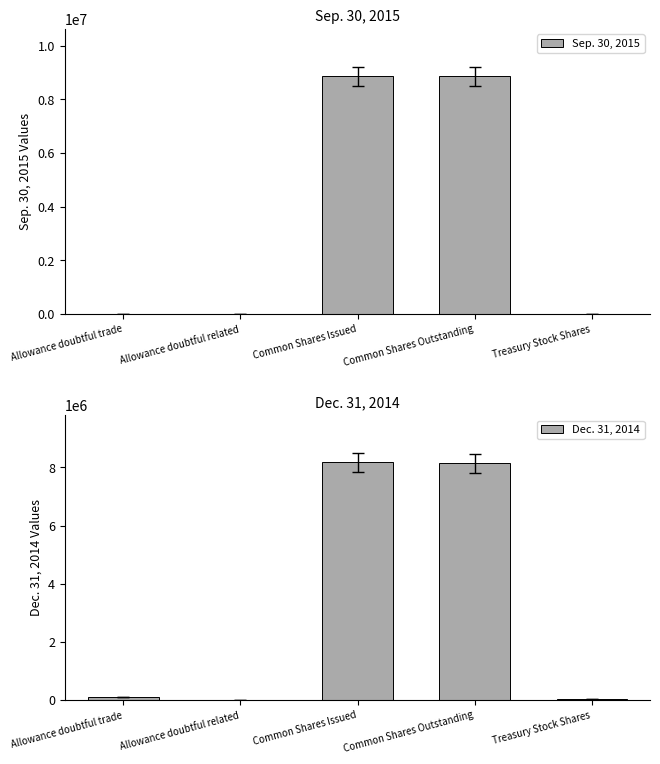

At how many categories does at least one series exceed 3474142?

2